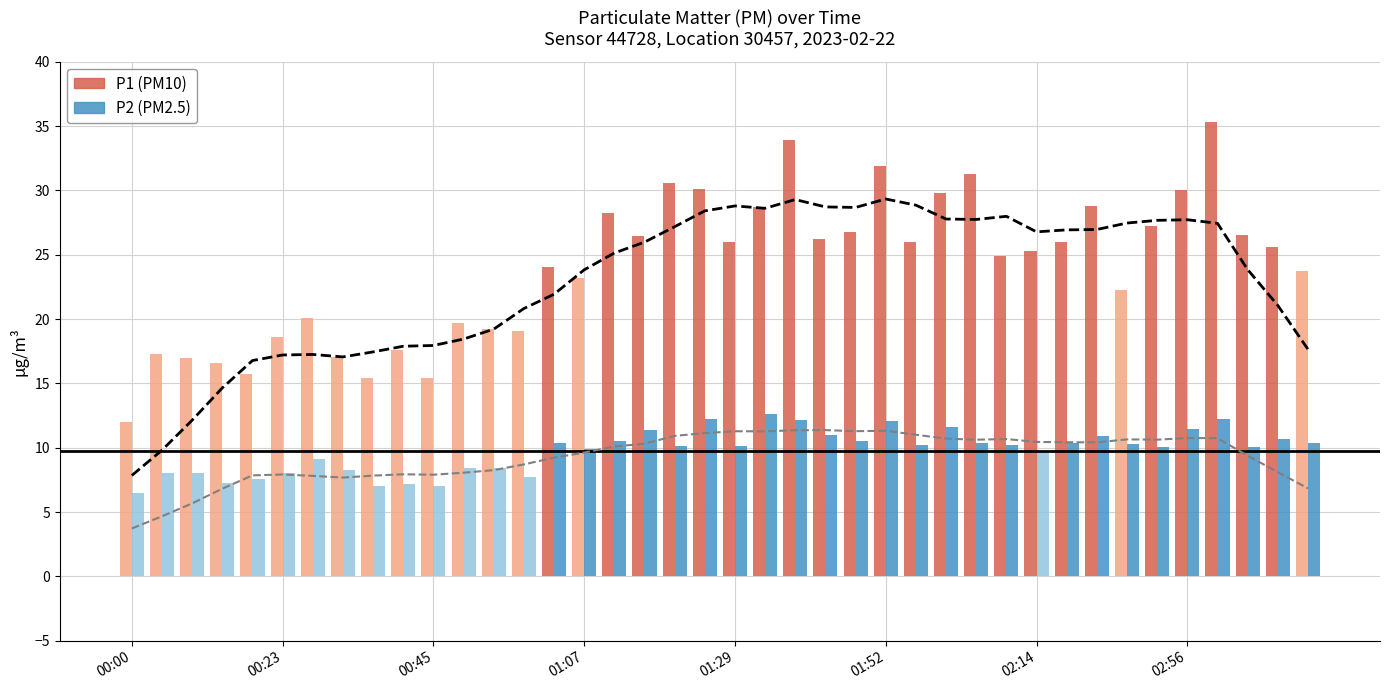

What is the sum of all P2 running mean values?

371.4